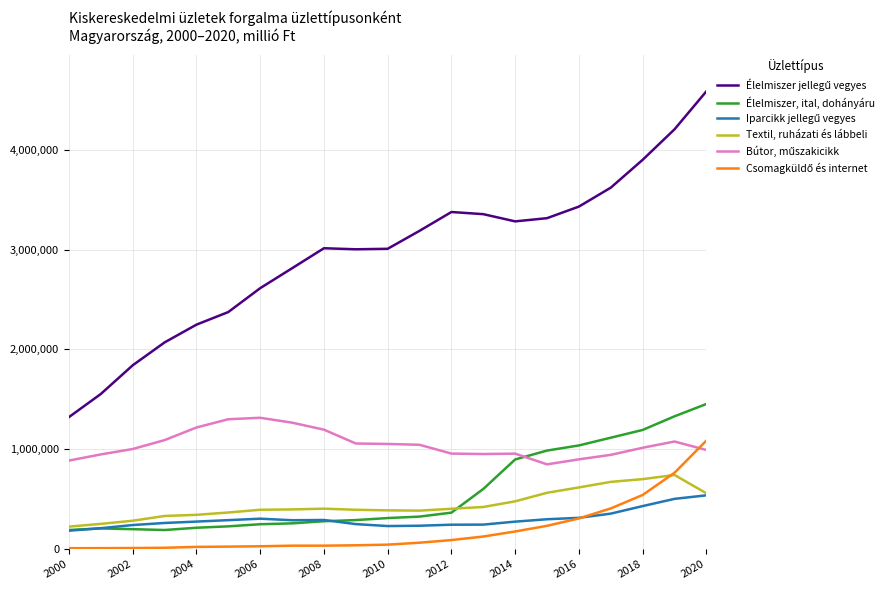

How many distinct data groups are displayed?

6